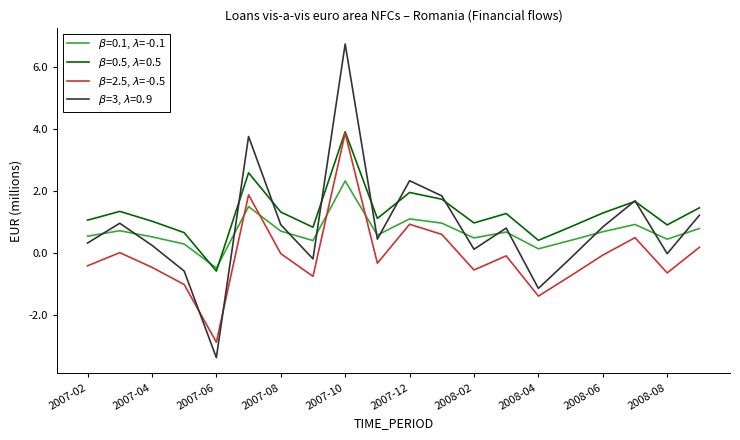

What is the maximum value shown in the chart?

6.7